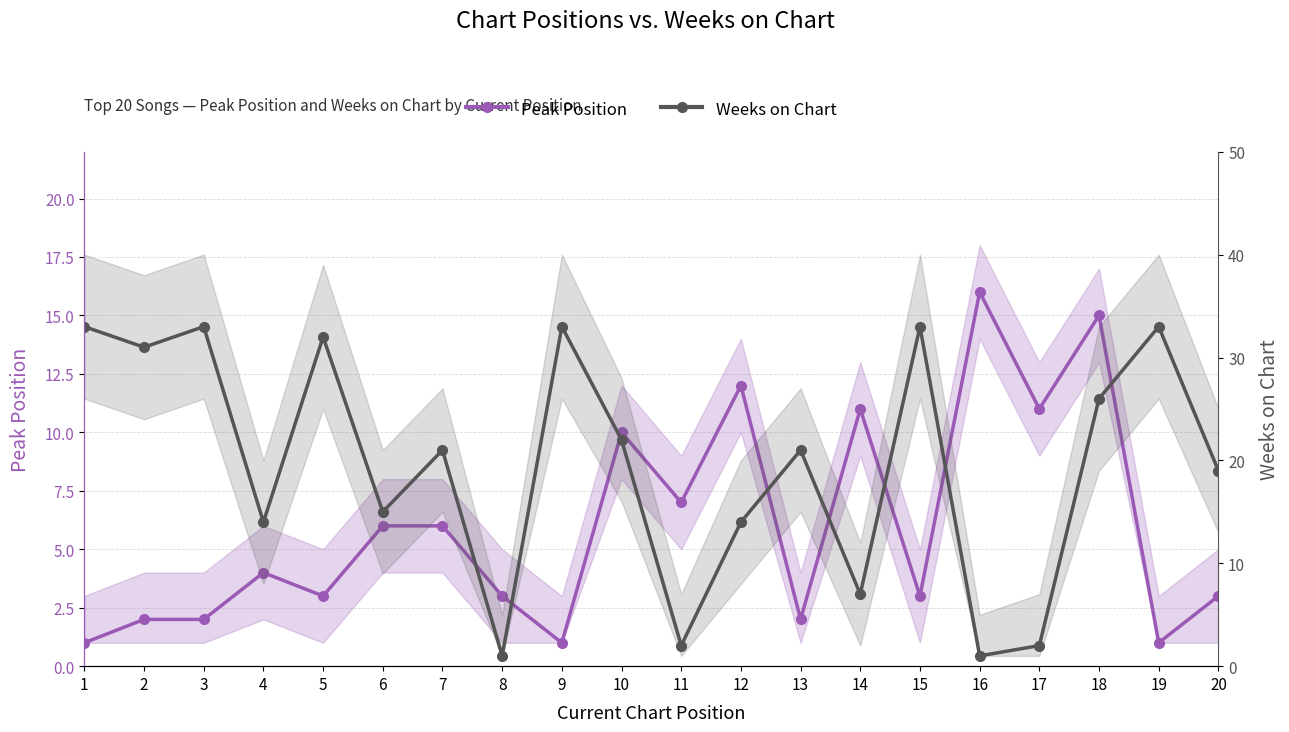

Which series has the widest spread of values?

Weeks on Chart